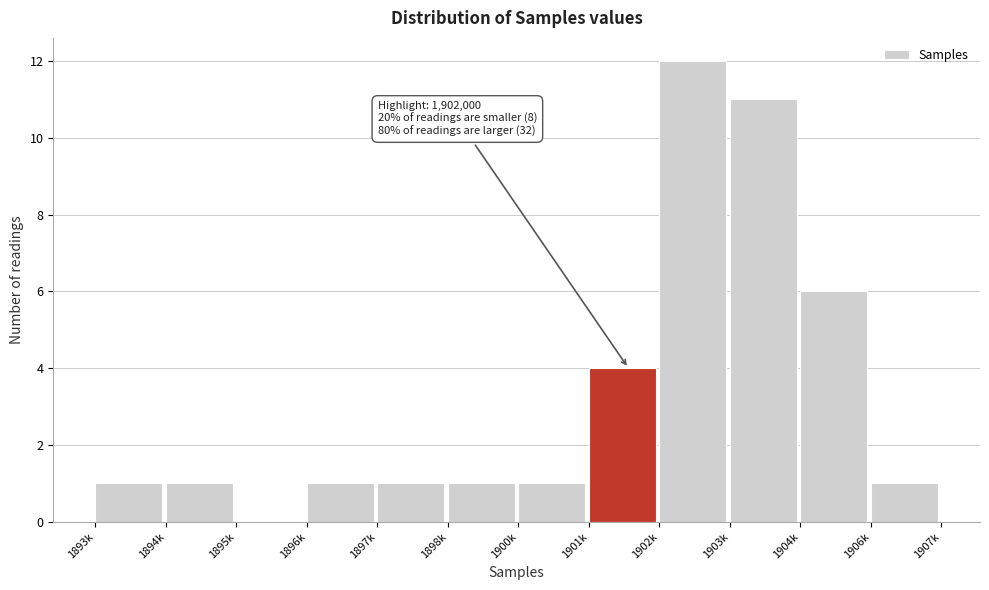

Reading left to right, extract all data points from this chart.

1893k=1	1894k=1	1895k=0	1896k=1	1897k=1	1898k=1	1900k=1	1901k=4	1902k=12	1903k=11	1904k=6	1906k=1